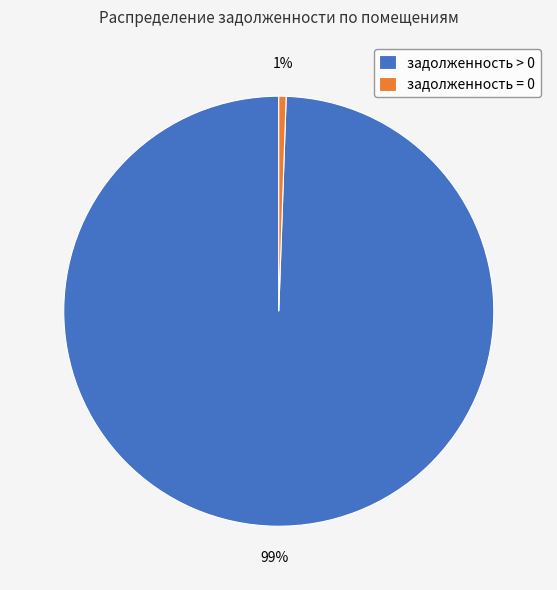

Is it true that задолженность > 0 is 85% of the pie?

False